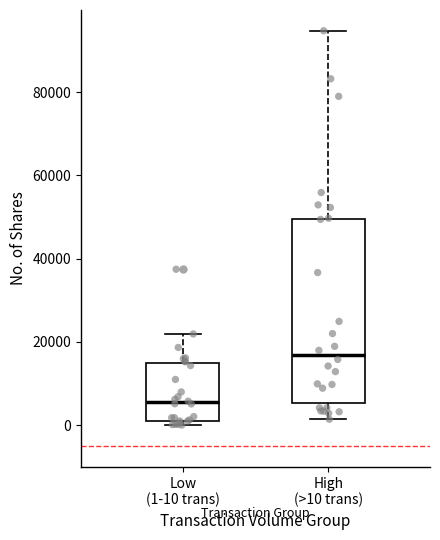

Reading left to right, read every box against the y-axis: the position of its median line, the range the box covers, and the ends of its whiskers. The values are not printed on the chart, so give them approximately, as read against the axis.

Low (1-10 trans): median 6000, box 2000 to 16000, whiskers 0 to 22000
High (>10 trans): median 16000, box 6000 to 50000, whiskers 2000 to 94000